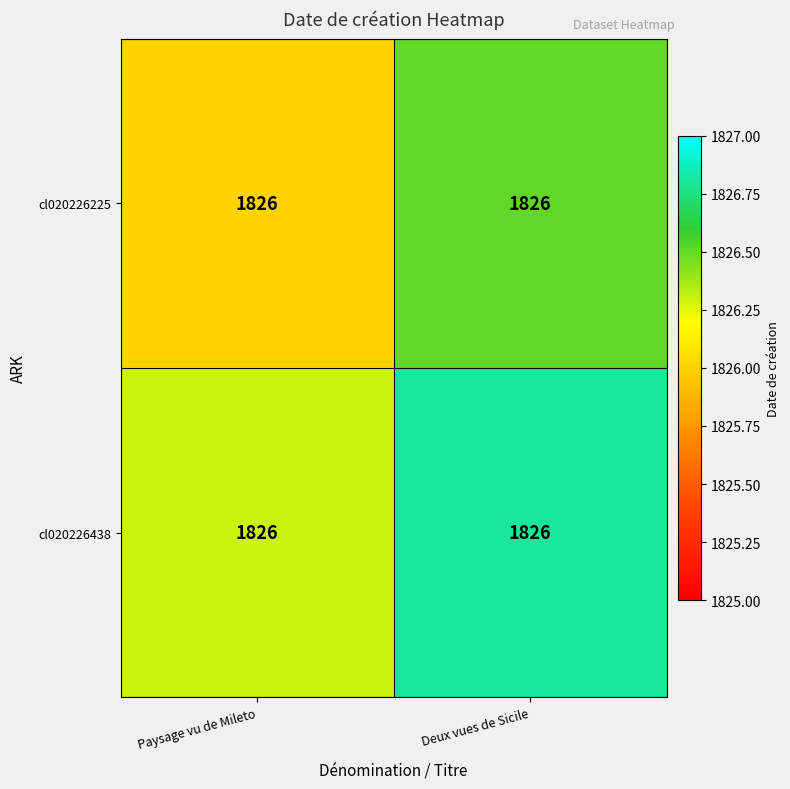

What is the average value of the cl020226438 series?

1826.5